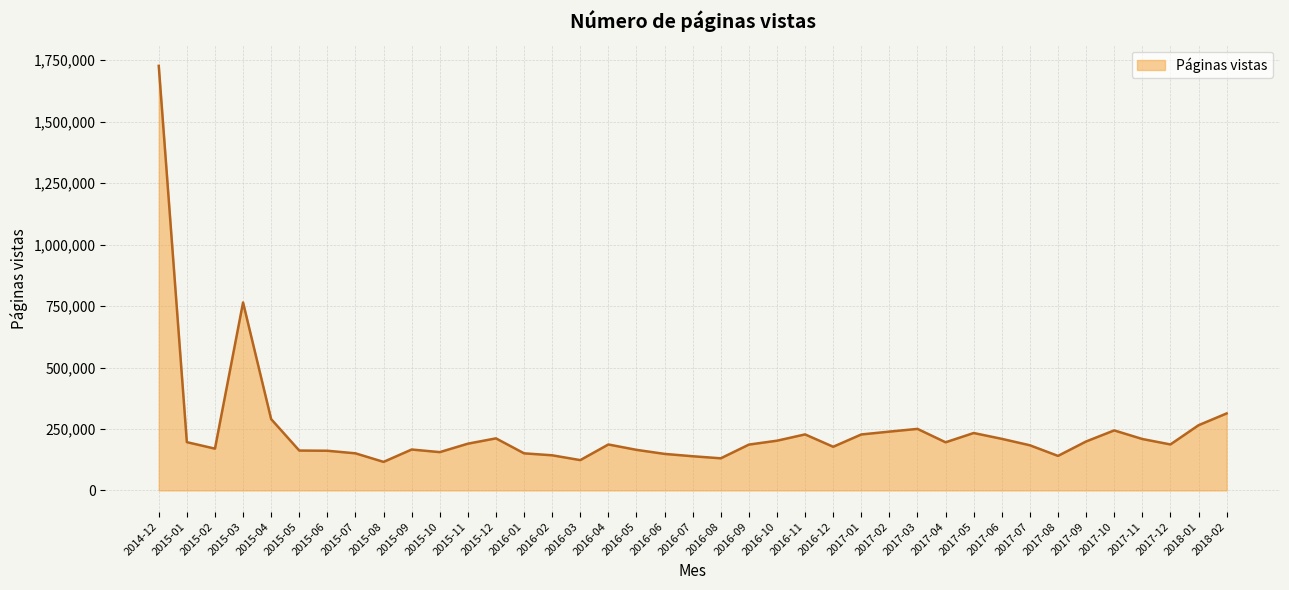

How many lines are shown in the chart?

1